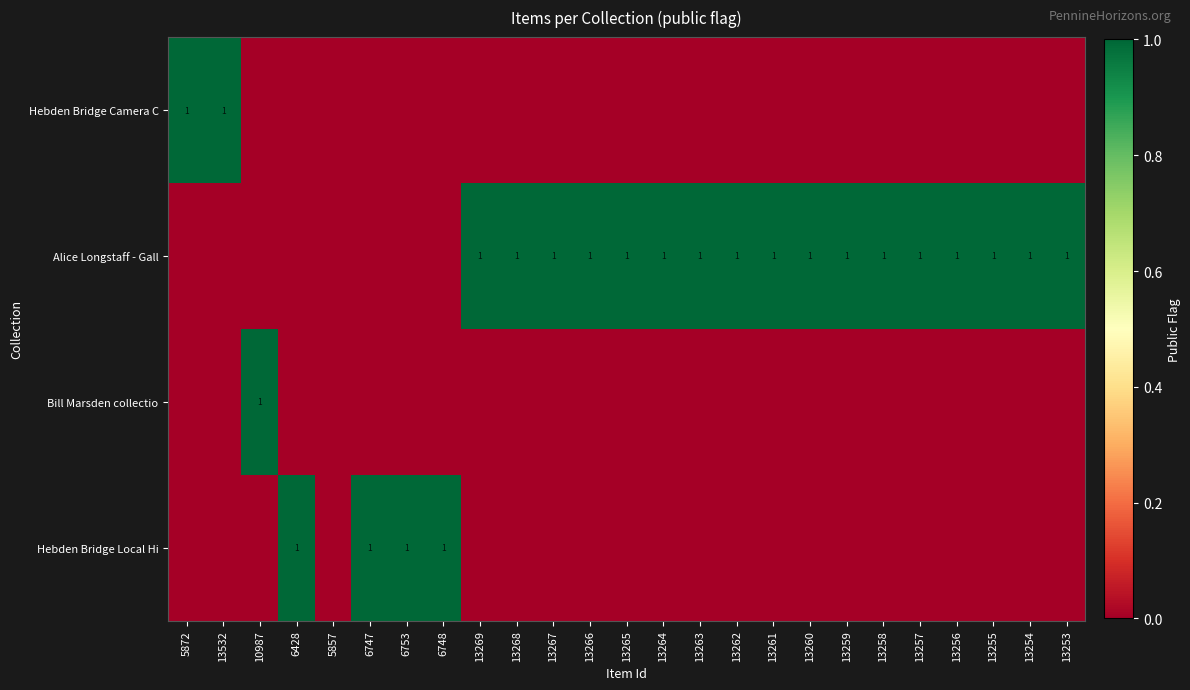

What is the total value across all series at 13267?

1